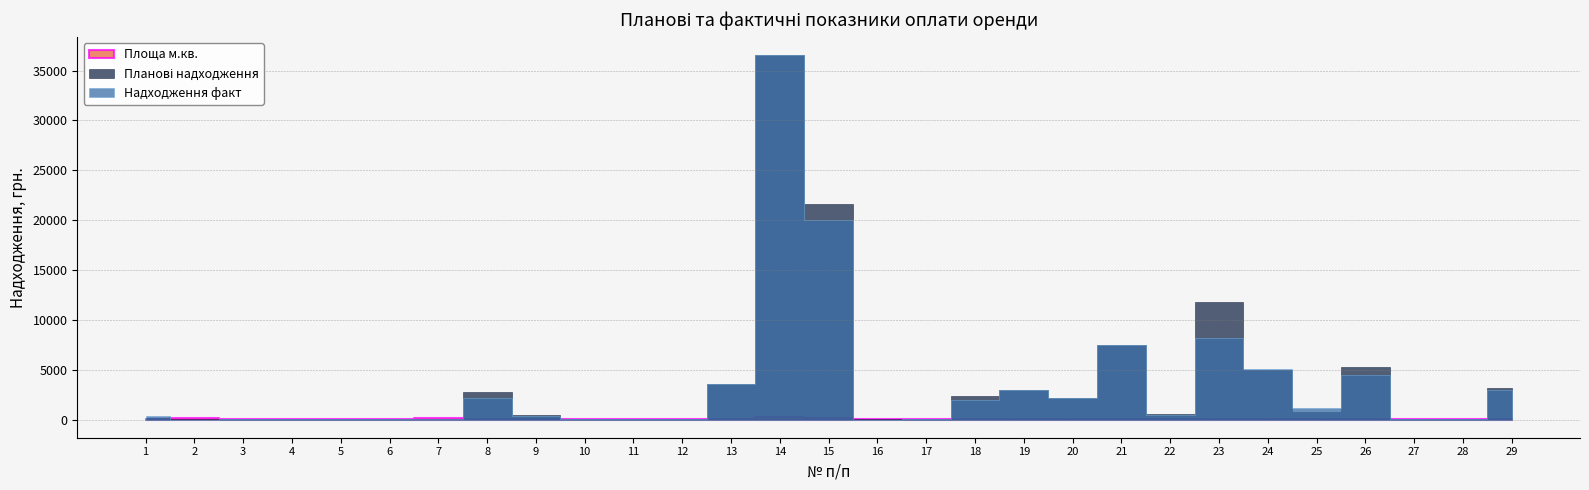

What is the average value of the Надходження факт series?

3447.5